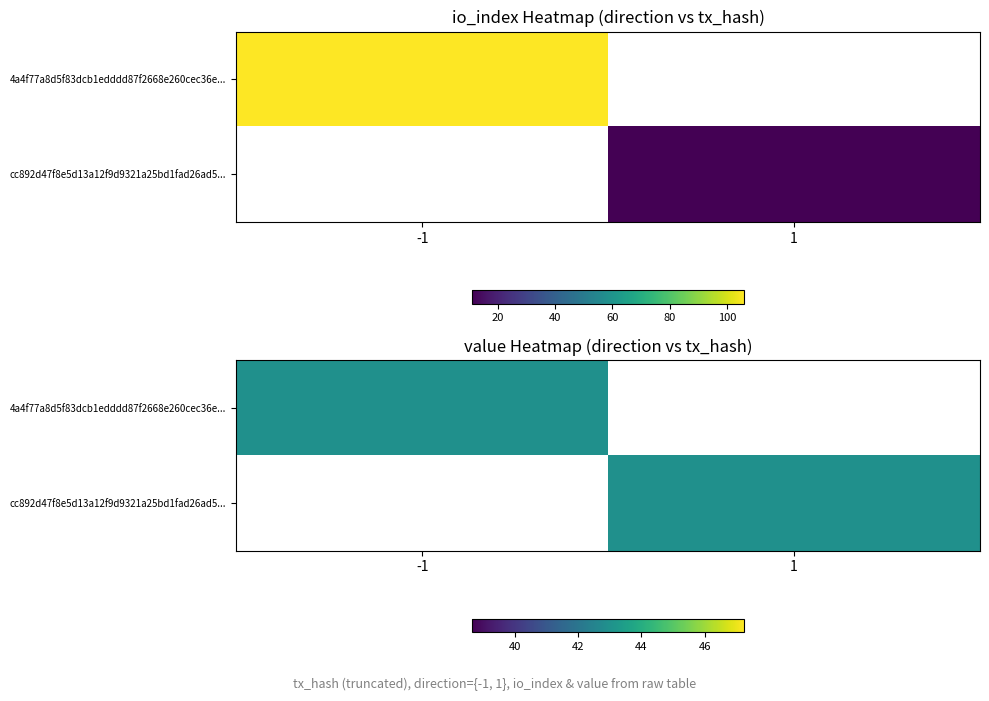

Which has a higher value, direction or io_index?

io_index